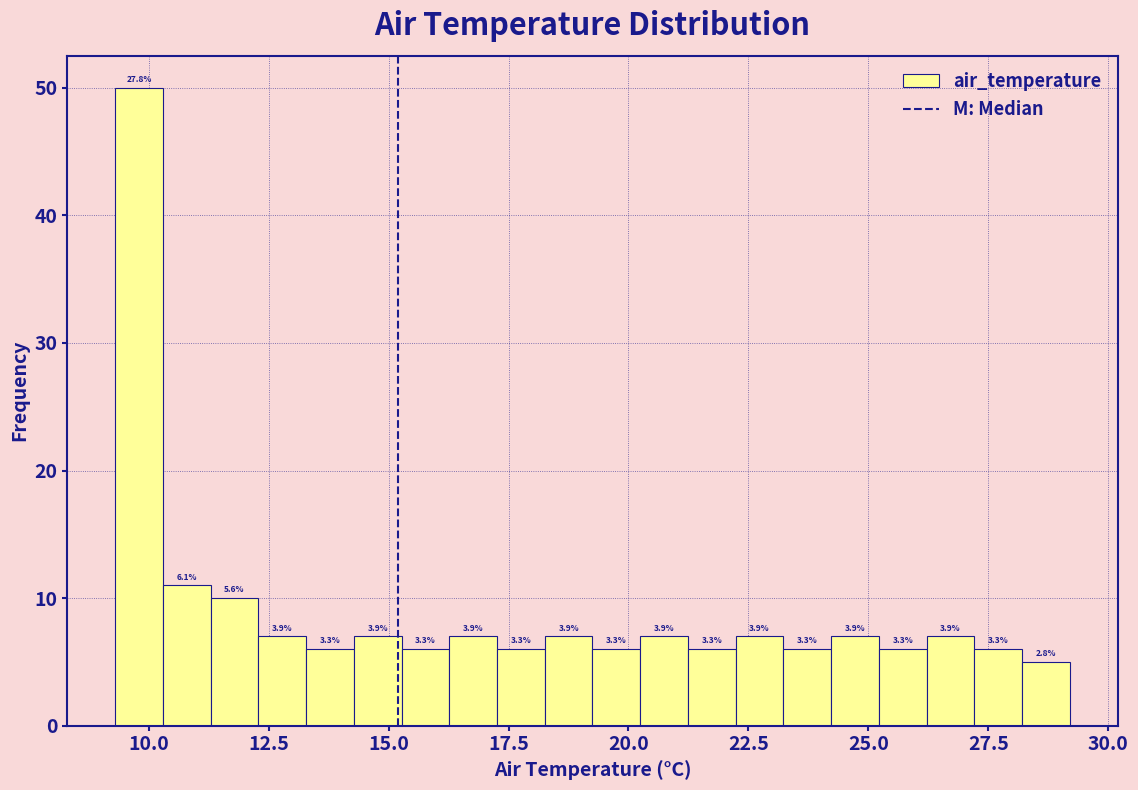

Around what value on the x-axis is the tallest bar? Give the approximate position of its centre, as read against the axis.

10.0